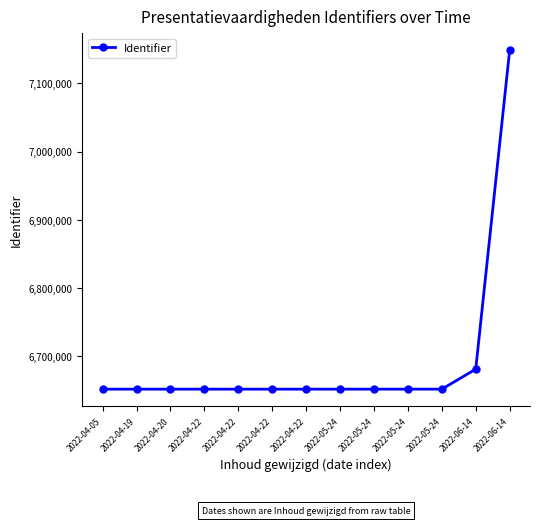

How many values are below 6651304?

6